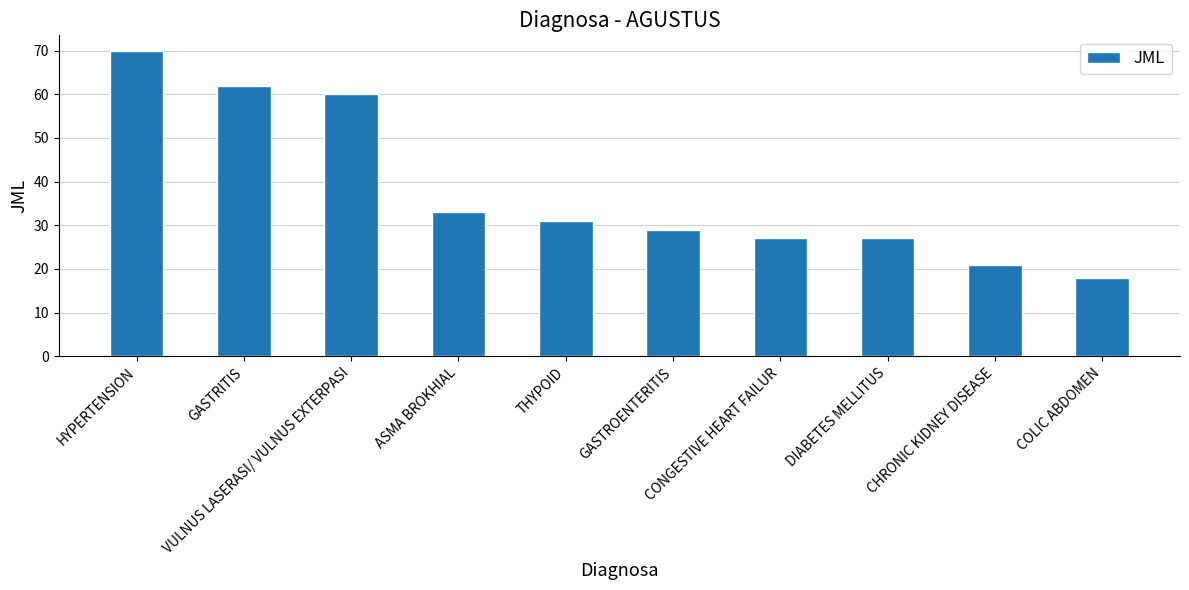

What is the smallest value displayed?

18